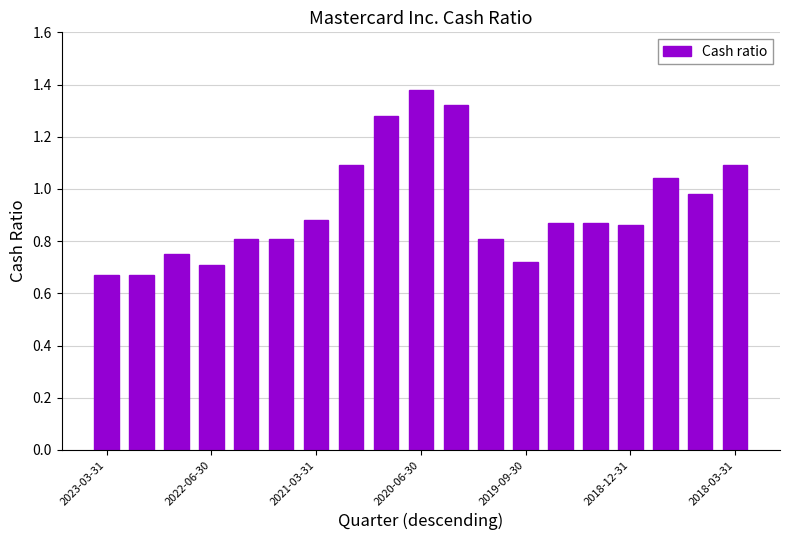

What is the sum of all values?

17.6